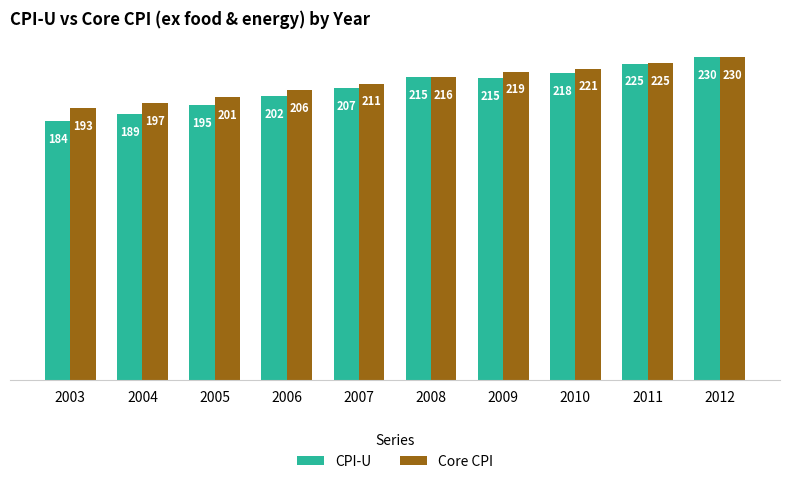

List the series in order of their overall mean, lowest first.

CPI-U, Core CPI